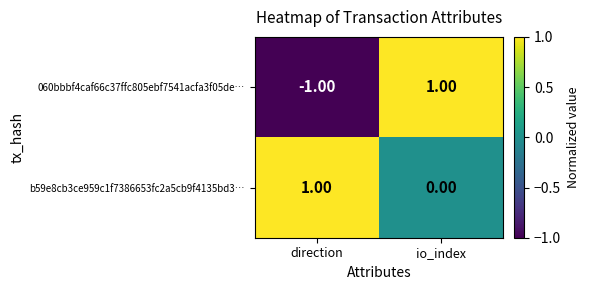

Which series has the widest spread of values?

060bbbf4caf66c37ffc805ebf7541acfa3f05de…